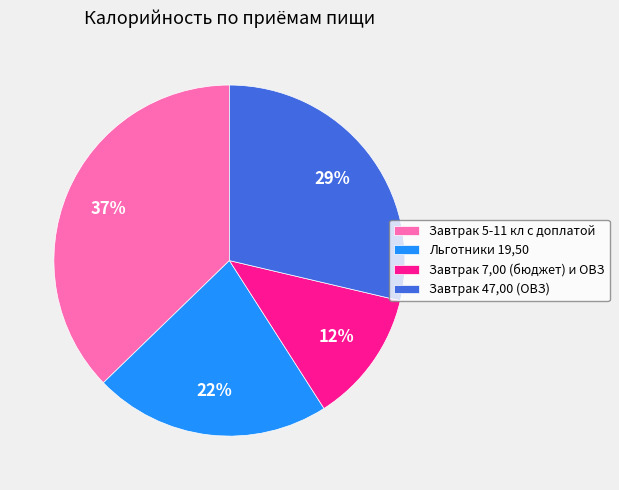

Does any single category account for the majority?

No